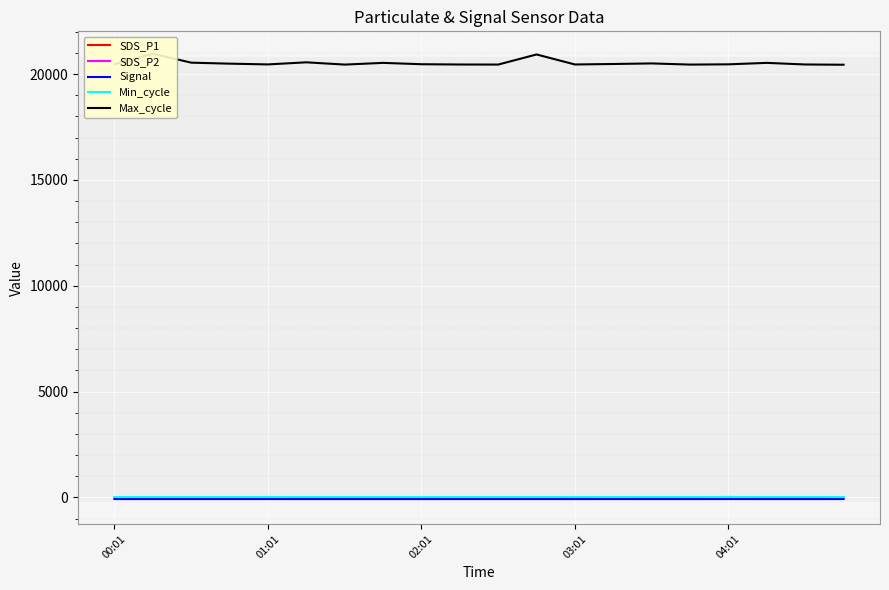

True or false: SDS_P1 and Max_cycle cross at least once.

False